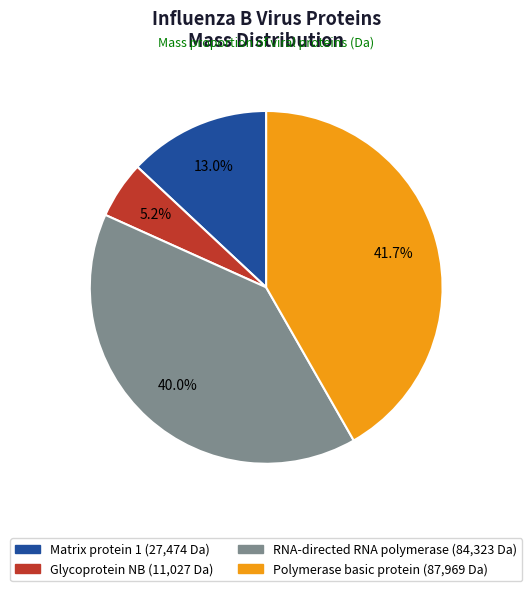

Which category has the smallest portion of the pie?

Glycoprotein NB